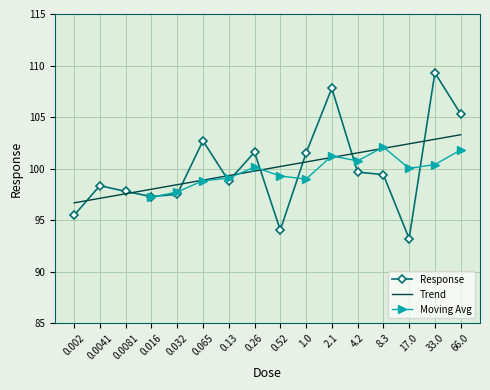

What is the smallest value displayed?

93.2